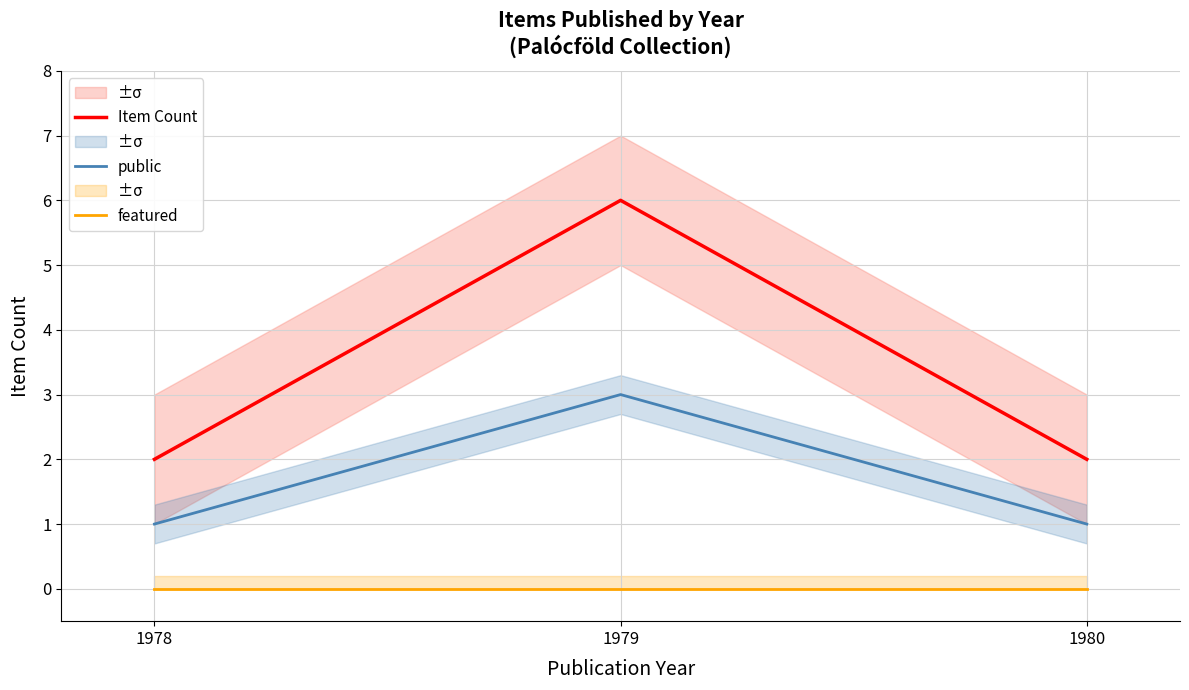

What is the total value across all series at 1979?

9